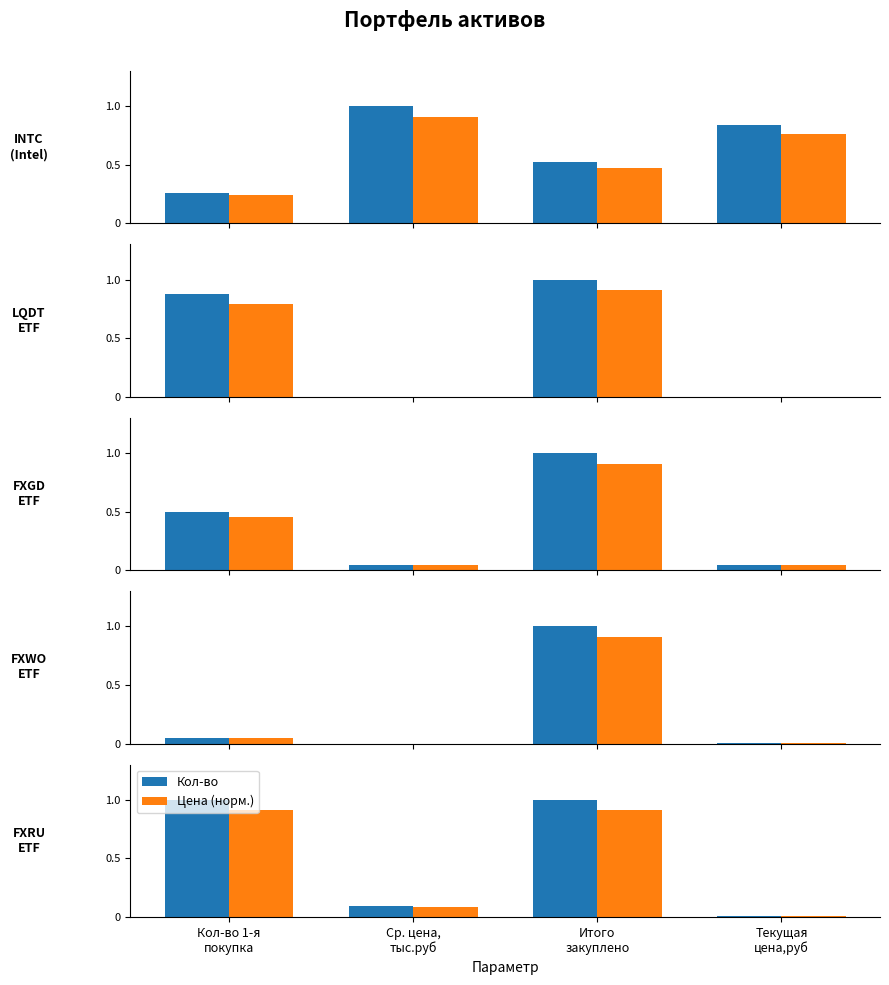

What is the label of the 2nd bar from the right?

Итого
закуплено